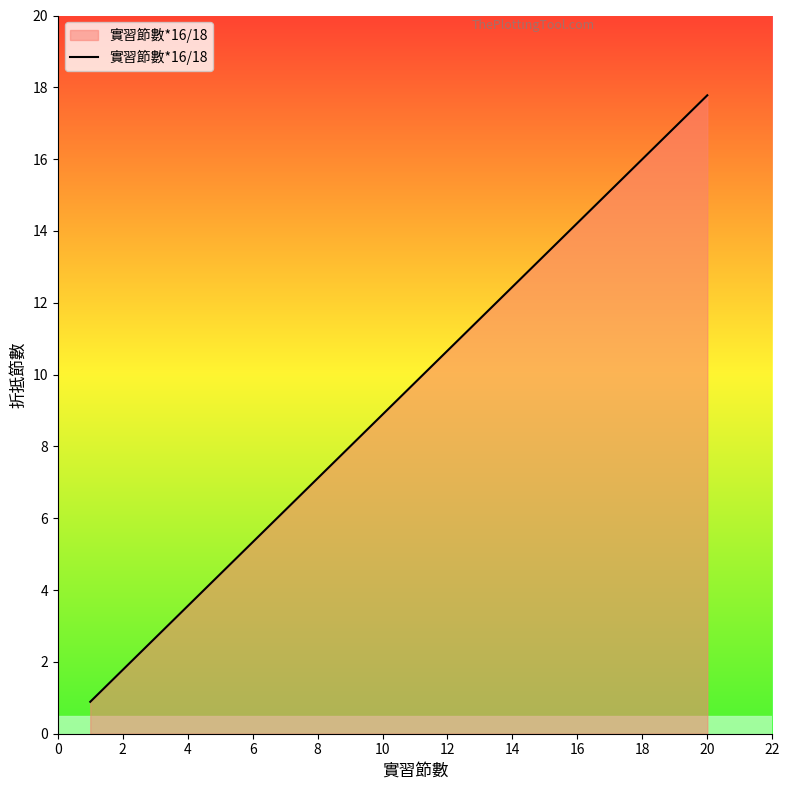

What is the smallest value displayed?

0.9